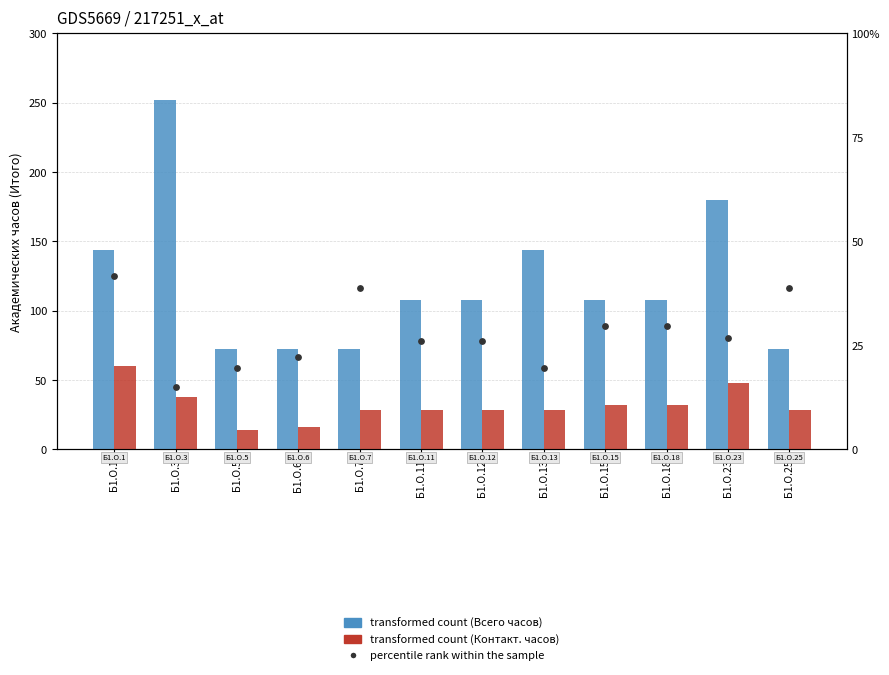

What is the total value across all series at Б1.О.15?

169.6